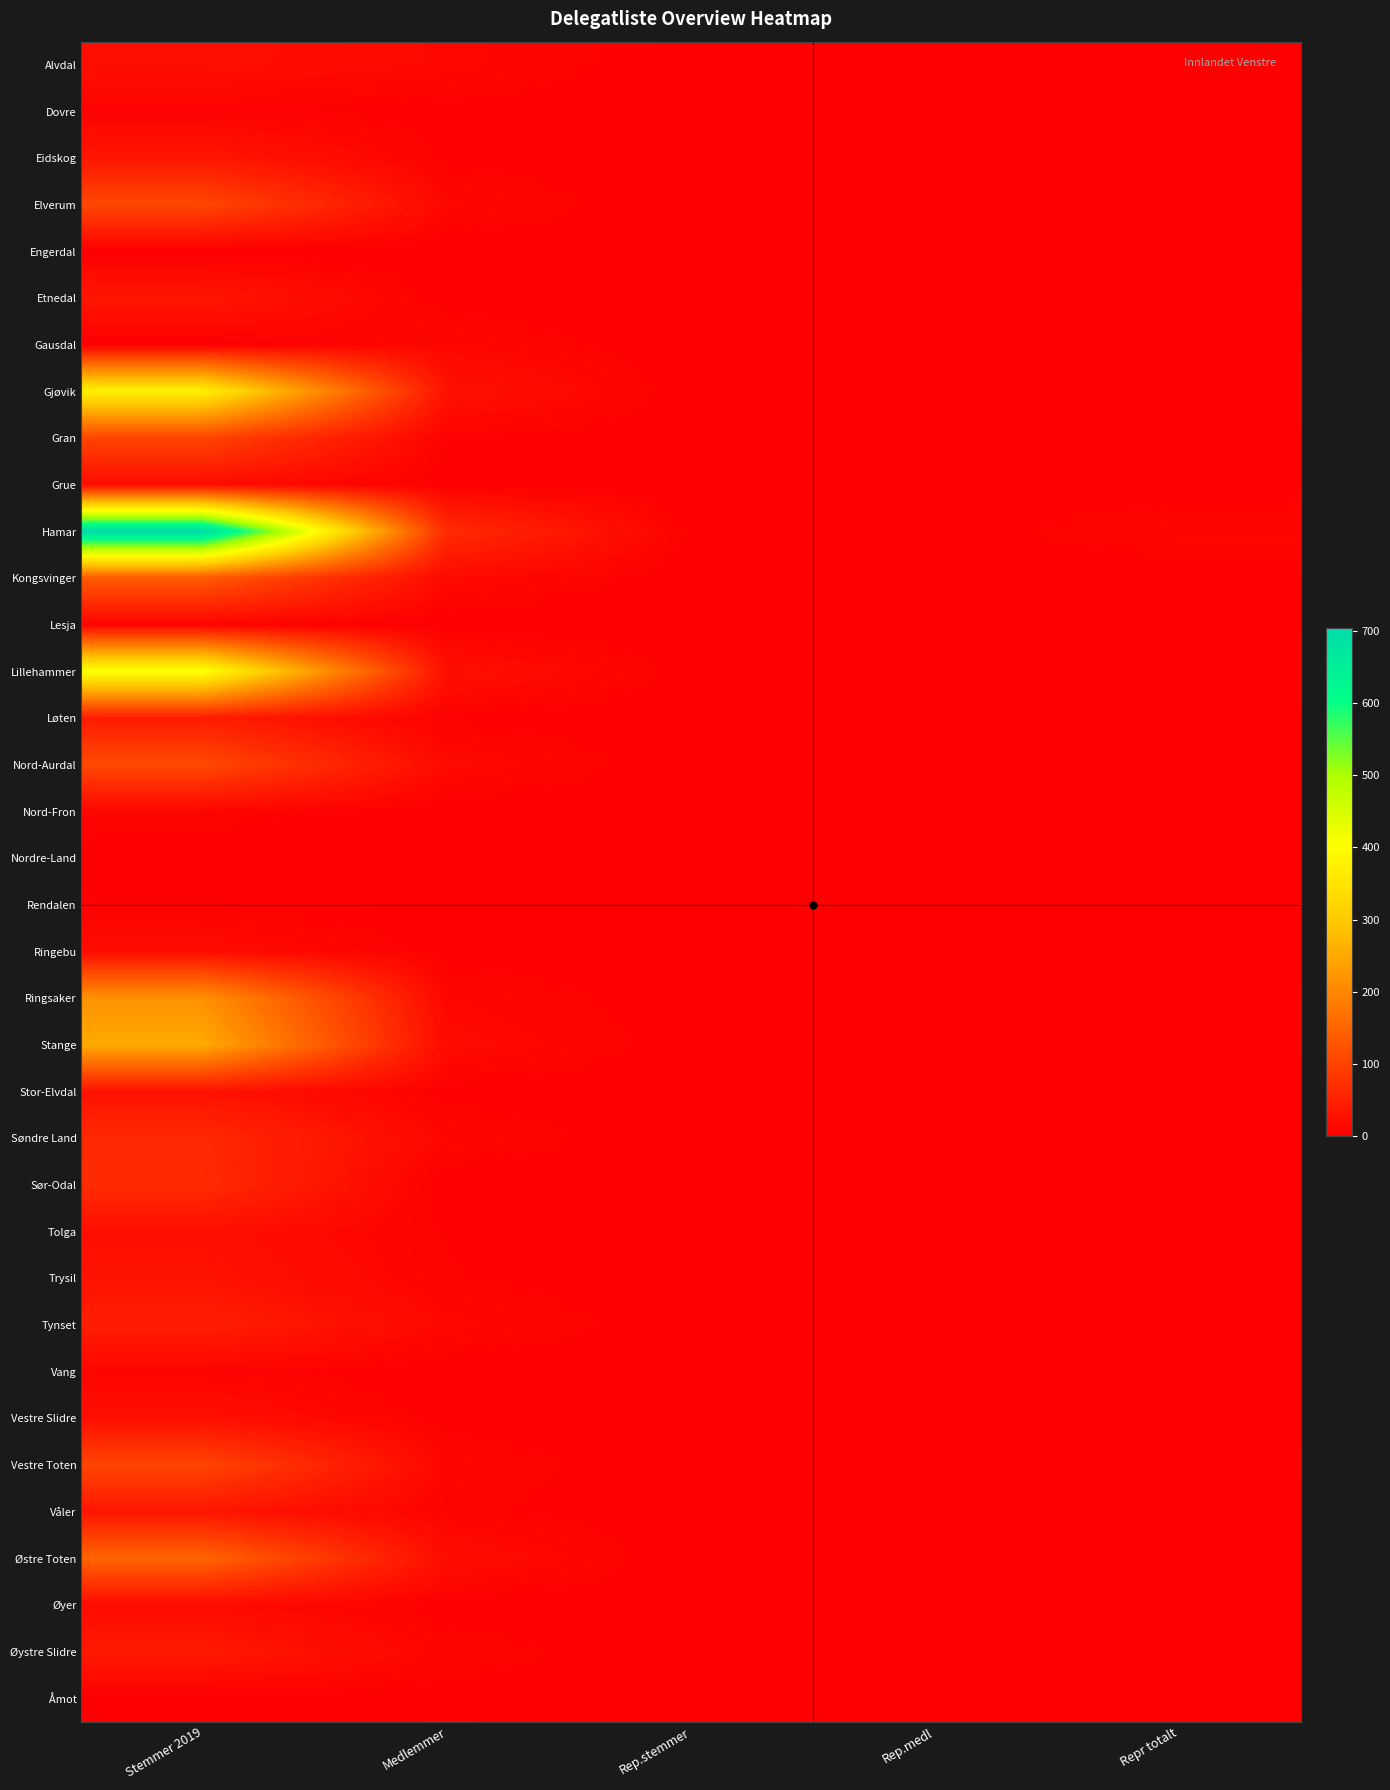

Reading left to right, list all the values displayed in this chart.

Alvdal: Stemmer 2019=22	Medlemmer=13	Rep.stemmer=1	Rep.medl=1	Repr totalt=2
Dovre: Stemmer 2019=5	Medlemmer=3	Rep.stemmer=1	Rep.medl=1	Repr totalt=2
Eidskog: Stemmer 2019=34	Medlemmer=4	Rep.stemmer=1	Rep.medl=1	Repr totalt=2
Elverum: Stemmer 2019=106	Medlemmer=12	Rep.stemmer=1	Rep.medl=1	Repr totalt=2
Engerdal: Stemmer 2019=0	Medlemmer=1	Rep.stemmer=1	Rep.medl=1	Repr totalt=2
Etnedal: Stemmer 2019=34	Medlemmer=3	Rep.stemmer=1	Rep.medl=1	Repr totalt=3
Gausdal: Stemmer 2019=0	Medlemmer=11	Rep.stemmer=1	Rep.medl=1	Repr totalt=2
Gjøvik: Stemmer 2019=373	Medlemmer=28	Rep.stemmer=2	Rep.medl=2	Repr totalt=5
Gran: Stemmer 2019=103	Medlemmer=5	Rep.stemmer=1	Rep.medl=1	Repr totalt=2
Grue: Stemmer 2019=19	Medlemmer=2	Rep.stemmer=1	Rep.medl=1	Repr totalt=2
Hamar: Stemmer 2019=705	Medlemmer=66	Rep.stemmer=4	Rep.medl=3	Repr totalt=10
Kongsvinger: Stemmer 2019=135	Medlemmer=16	Rep.stemmer=1	Rep.medl=1	Repr totalt=2
Lesja: Stemmer 2019=7	Medlemmer=1	Rep.stemmer=1	Rep.medl=1	Repr totalt=2
Lillehammer: Stemmer 2019=409	Medlemmer=25	Rep.stemmer=3	Rep.medl=1	Repr totalt=5
Løten: Stemmer 2019=42	Medlemmer=4	Rep.stemmer=1	Rep.medl=1	Repr totalt=2
Nord-Aurdal: Stemmer 2019=109	Medlemmer=16	Rep.stemmer=1	Rep.medl=1	Repr totalt=2
Nord-Fron: Stemmer 2019=9	Medlemmer=1	Rep.stemmer=1	Rep.medl=1	Repr totalt=2
Nordre-Land: Stemmer 2019=0	Medlemmer=1	Rep.stemmer=1	Rep.medl=1	Repr totalt=2
Rendalen: Stemmer 2019=4	Medlemmer=1	Rep.stemmer=1	Rep.medl=1	Repr totalt=2
Ringebu: Stemmer 2019=19	Medlemmer=3	Rep.stemmer=1	Rep.medl=1	Repr totalt=2
Ringsaker: Stemmer 2019=216	Medlemmer=11	Rep.stemmer=2	Rep.medl=1	Repr totalt=3
Stange: Stemmer 2019=252	Medlemmer=17	Rep.stemmer=2	Rep.medl=1	Repr totalt=3
Stor-Elvdal: Stemmer 2019=28	Medlemmer=3	Rep.stemmer=1	Rep.medl=1	Repr totalt=2
Søndre Land: Stemmer 2019=62	Medlemmer=11	Rep.stemmer=1	Rep.medl=1	Repr totalt=2
Sør-Odal: Stemmer 2019=65	Medlemmer=1	Rep.stemmer=1	Rep.medl=1	Repr totalt=2
Tolga: Stemmer 2019=23	Medlemmer=5	Rep.stemmer=1	Rep.medl=1	Repr totalt=2
Trysil: Stemmer 2019=29	Medlemmer=6	Rep.stemmer=1	Rep.medl=1	Repr totalt=2
Tynset: Stemmer 2019=46	Medlemmer=13	Rep.stemmer=1	Rep.medl=1	Repr totalt=2
Vang: Stemmer 2019=8	Medlemmer=1	Rep.stemmer=1	Rep.medl=1	Repr totalt=2
Vestre Slidre: Stemmer 2019=23	Medlemmer=3	Rep.stemmer=1	Rep.medl=1	Repr totalt=2
Vestre Toten: Stemmer 2019=103	Medlemmer=10	Rep.stemmer=1	Rep.medl=1	Repr totalt=3
Våler: Stemmer 2019=33	Medlemmer=7	Rep.stemmer=1	Rep.medl=1	Repr totalt=2
Østre Toten: Stemmer 2019=150	Medlemmer=21	Rep.stemmer=1	Rep.medl=1	Repr totalt=2
Øyer: Stemmer 2019=17	Medlemmer=2	Rep.stemmer=1	Rep.medl=1	Repr totalt=2
Øystre Slidre: Stemmer 2019=39	Medlemmer=9	Rep.stemmer=1	Rep.medl=1	Repr totalt=2
Åmot: Stemmer 2019=0	Medlemmer=3	Rep.stemmer=1	Rep.medl=1	Repr totalt=2